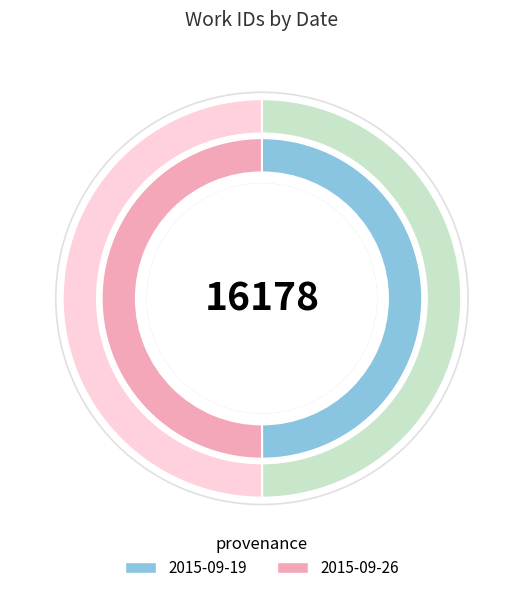

To the nearest percent, what is the average slice percentage?

50%